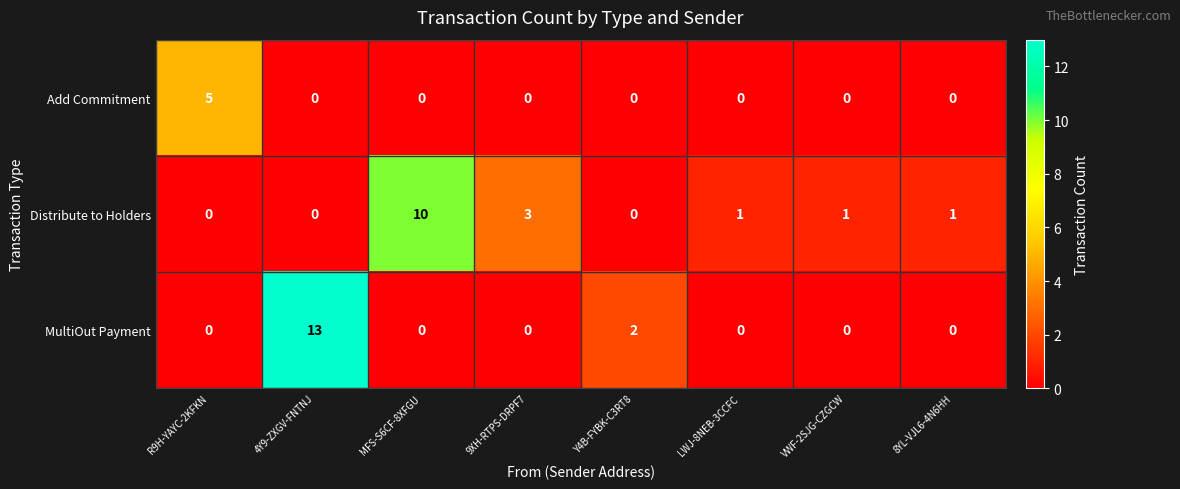

Rank the series by their maximum value, from lowest to highest.

Add Commitment, Distribute to Holders, MultiOut Payment